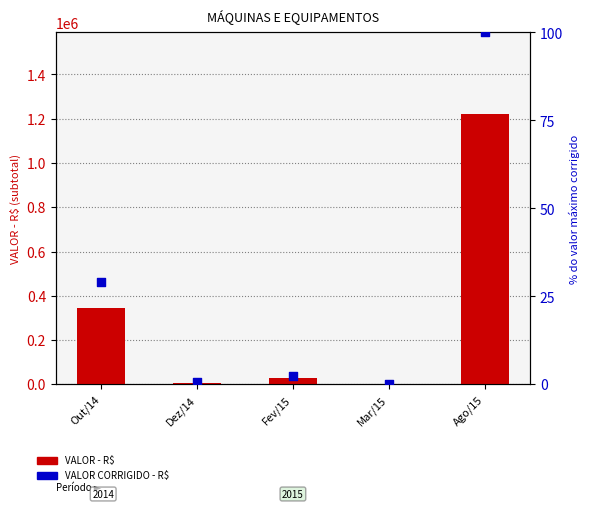

Which series contains the highest Y value?

VALOR - R$